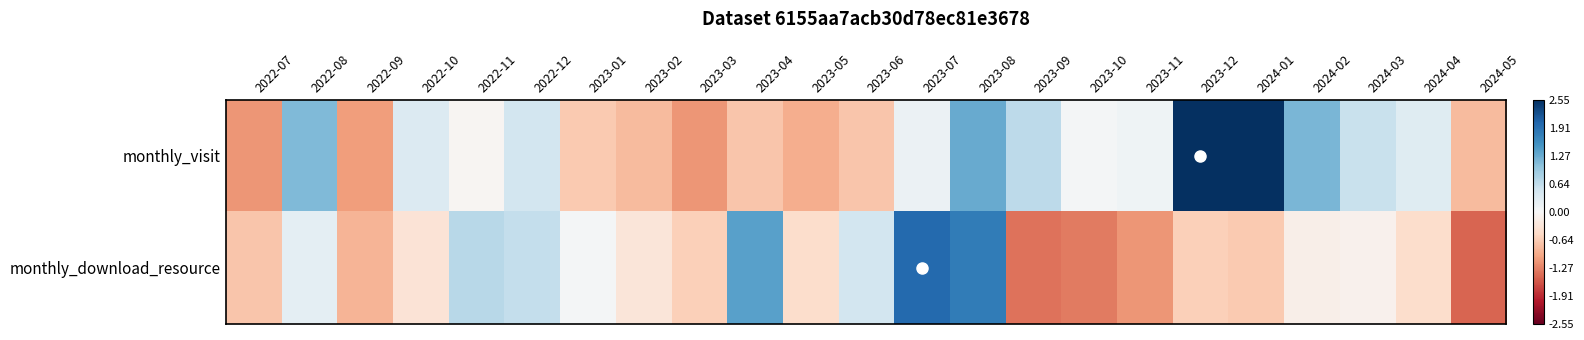

At 2022-11, list the series in order from smallest to largest.

monthly_visit, monthly_download_resource